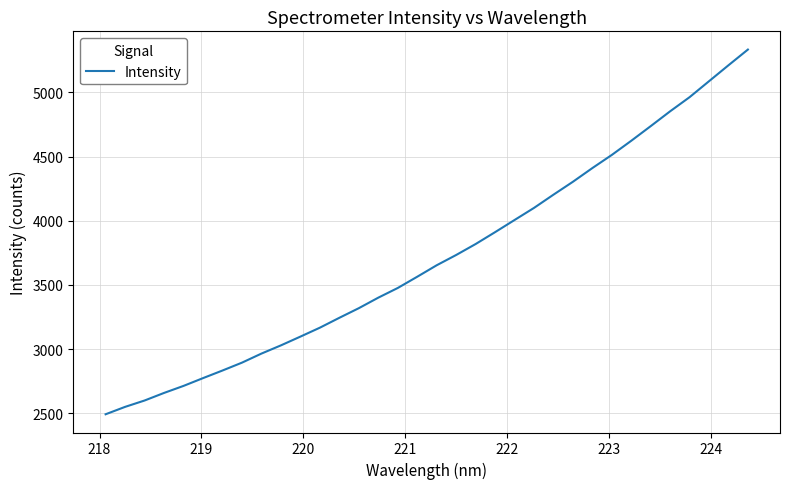

What is the sum of all values?

126254.0